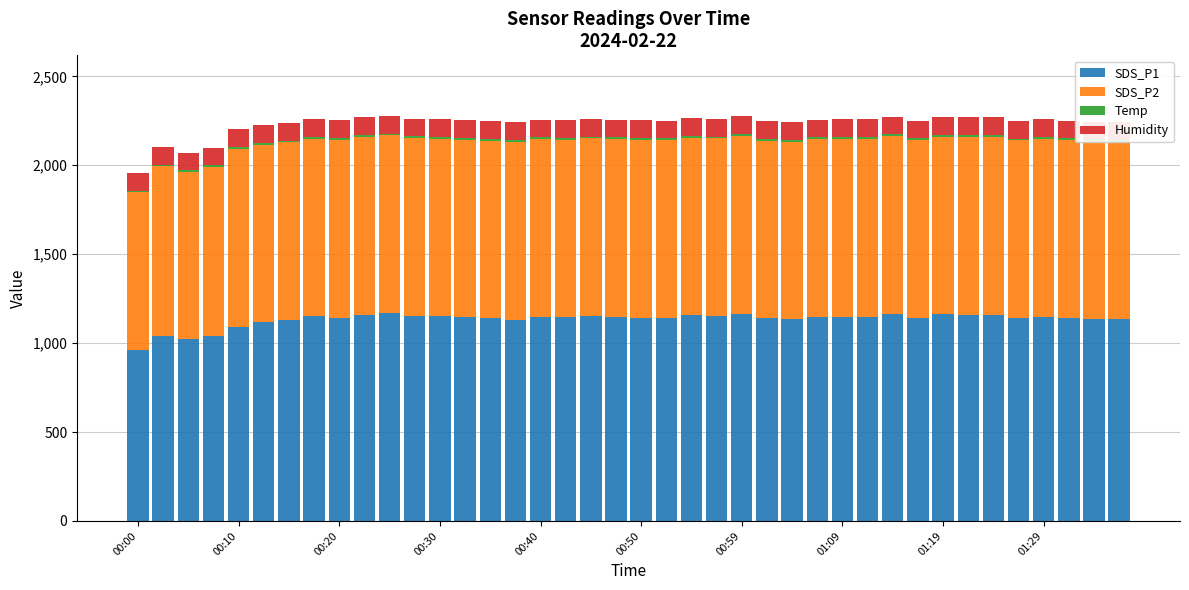

Which category has the lowest value in the Humidity series?

00:00